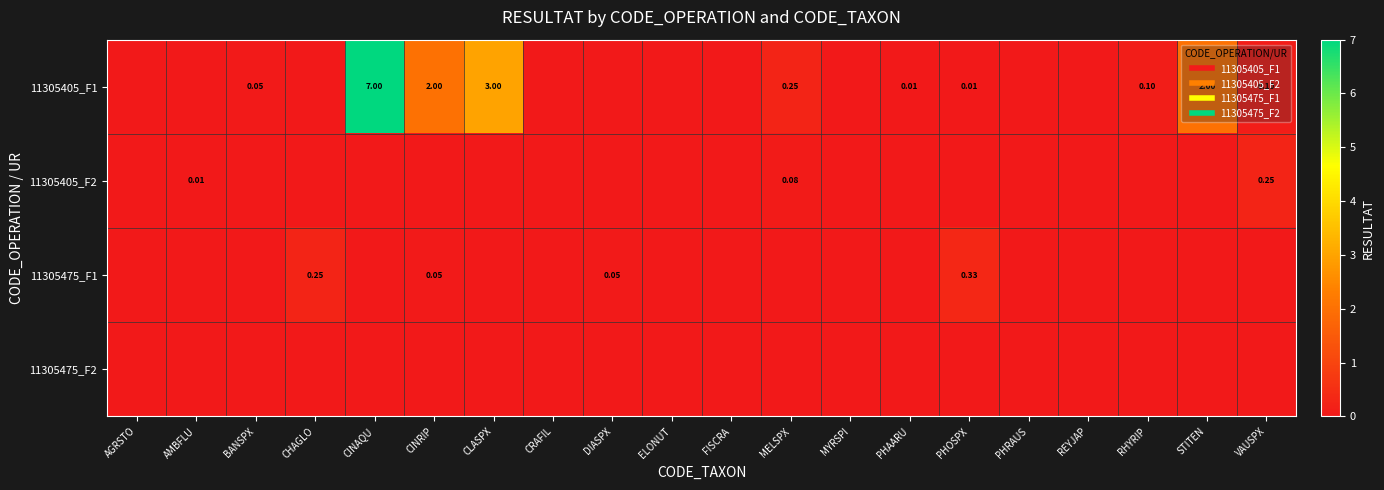

Between BANSPX and STITEN, which series saw the biggest shift?

row_0